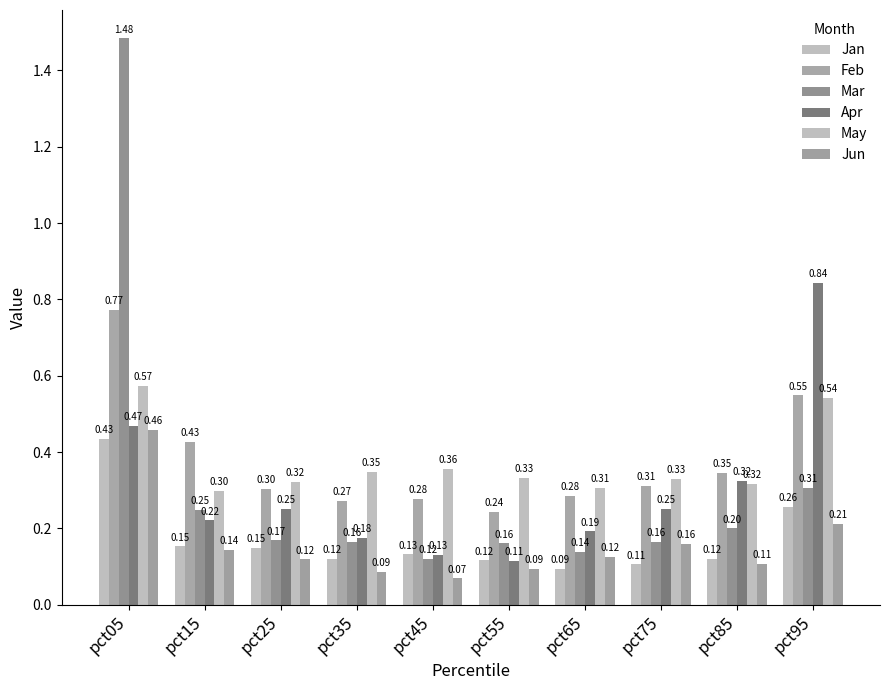

Reading right to left, what are all the values shown in this chart?

Jan: pct95=0.3	pct85=0.1	pct75=0.1	pct65=0.1	pct55=0.1	pct45=0.1	pct35=0.1	pct25=0.1	pct15=0.2	pct05=0.4
Feb: pct95=0.5	pct85=0.3	pct75=0.3	pct65=0.3	pct55=0.2	pct45=0.3	pct35=0.3	pct25=0.3	pct15=0.4	pct05=0.8
Mar: pct95=0.3	pct85=0.2	pct75=0.2	pct65=0.1	pct55=0.2	pct45=0.1	pct35=0.2	pct25=0.2	pct15=0.2	pct05=1.5
Apr: pct95=0.8	pct85=0.3	pct75=0.3	pct65=0.2	pct55=0.1	pct45=0.1	pct35=0.2	pct25=0.3	pct15=0.2	pct05=0.5
May: pct95=0.5	pct85=0.3	pct75=0.3	pct65=0.3	pct55=0.3	pct45=0.4	pct35=0.3	pct25=0.3	pct15=0.3	pct05=0.6
Jun: pct95=0.2	pct85=0.1	pct75=0.2	pct65=0.1	pct55=0.1	pct45=0.1	pct35=0.1	pct25=0.1	pct15=0.1	pct05=0.5